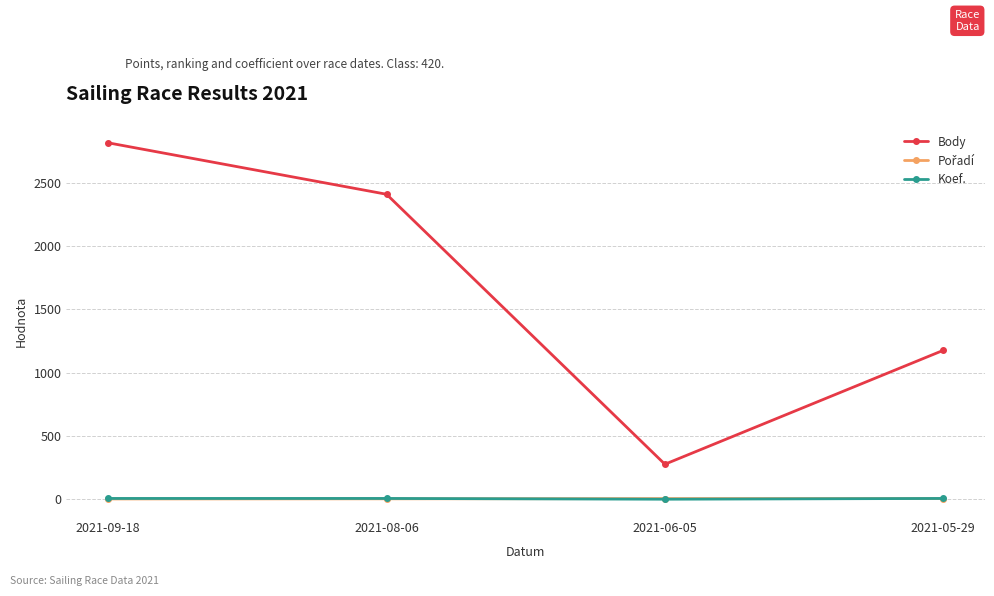

How many lines are shown in the chart?

3